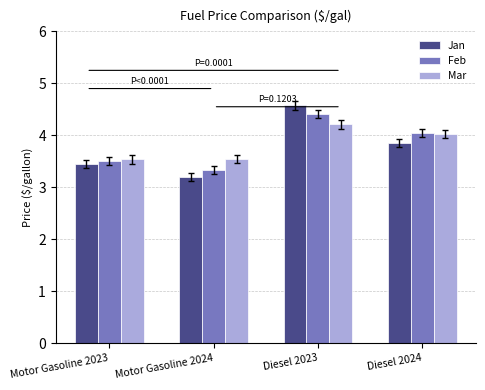

What is the label of the 3rd bar from the right?

Motor Gasoline 2024